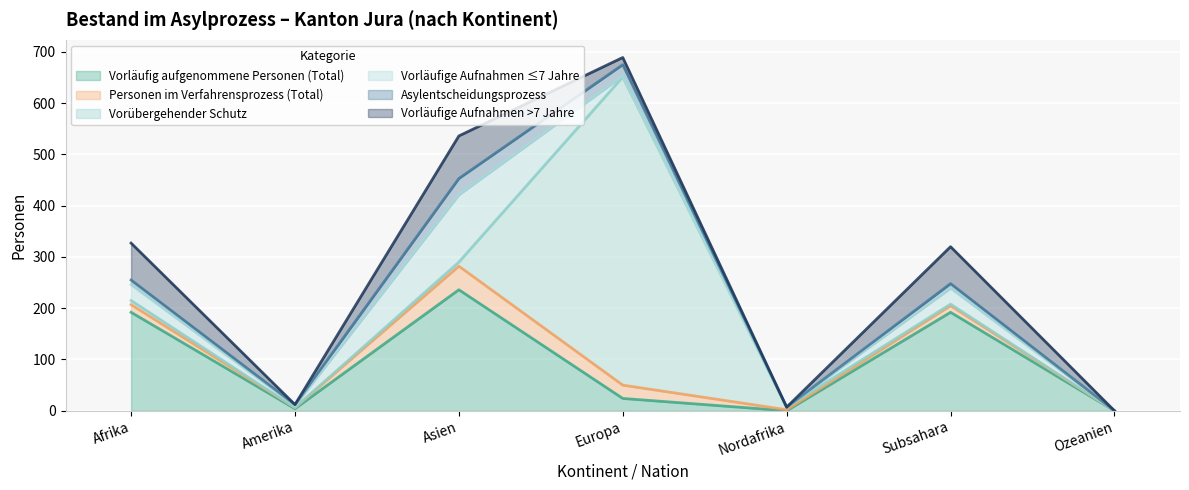

How many lines are shown in the chart?

6